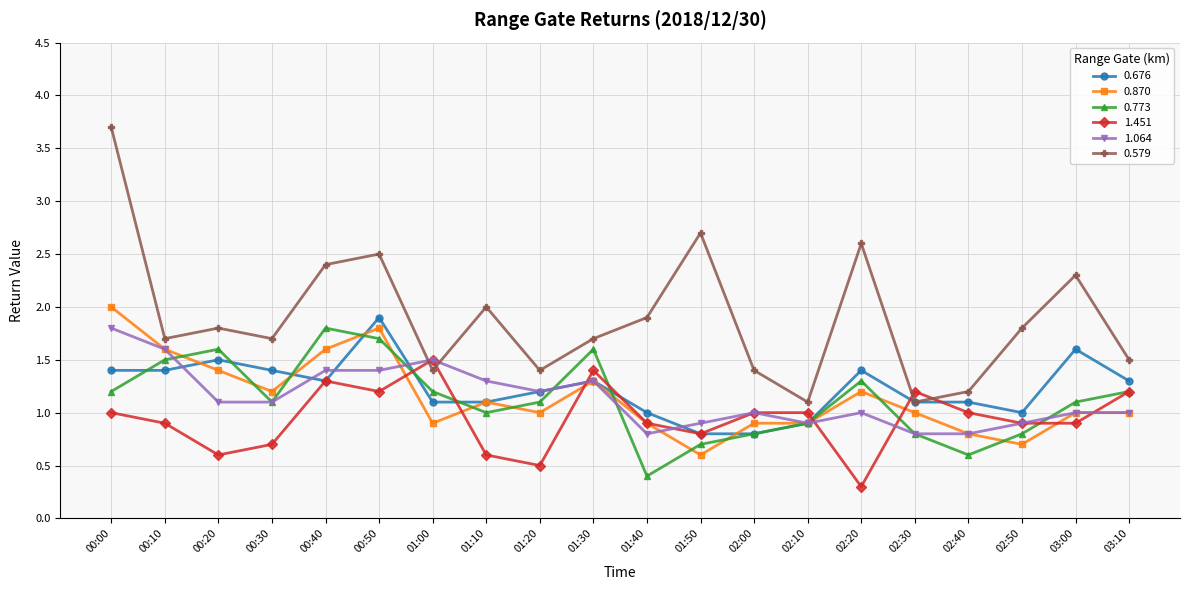

What is the maximum value shown in the chart?

3.7